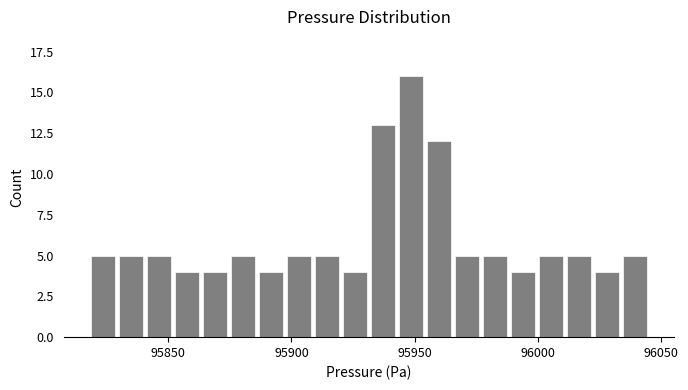

Around what value on the x-axis is the tallest bar? Give the approximate position of its centre, as read against the axis.

95950